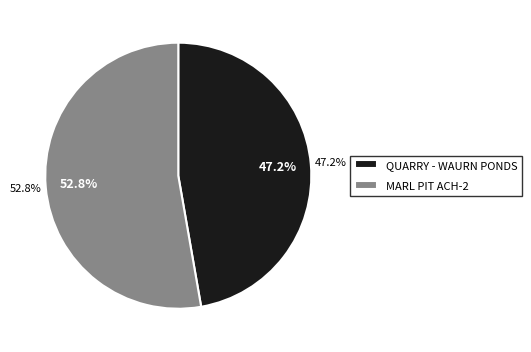

Which has a higher value, MARL PIT ACH-2 or QUARRY - WAURN PONDS?

MARL PIT ACH-2